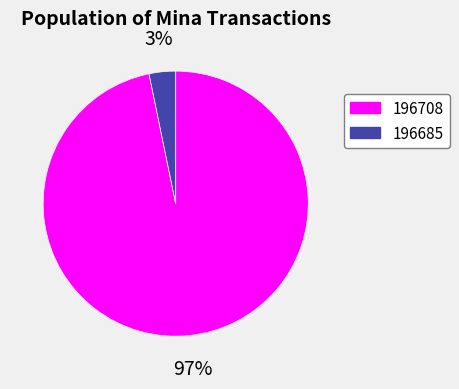

Combined, do 196708 and 196685 account for over 50%?

Yes